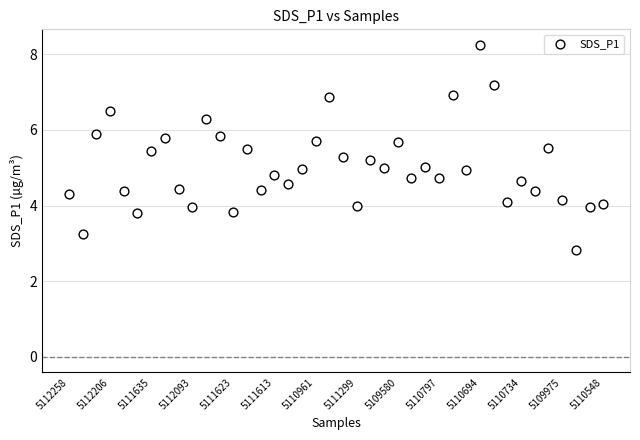

What is the range of Y values (max minus min)?

5.4